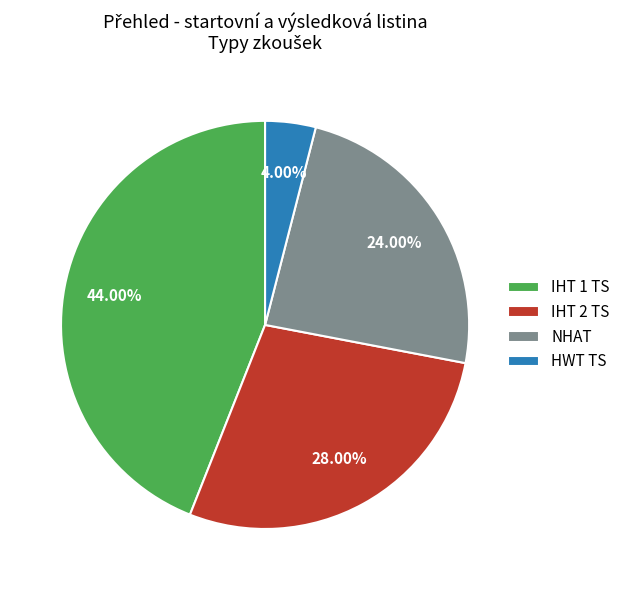

To the nearest percent, what percentage of the pie is IHT 1 TS?

44%